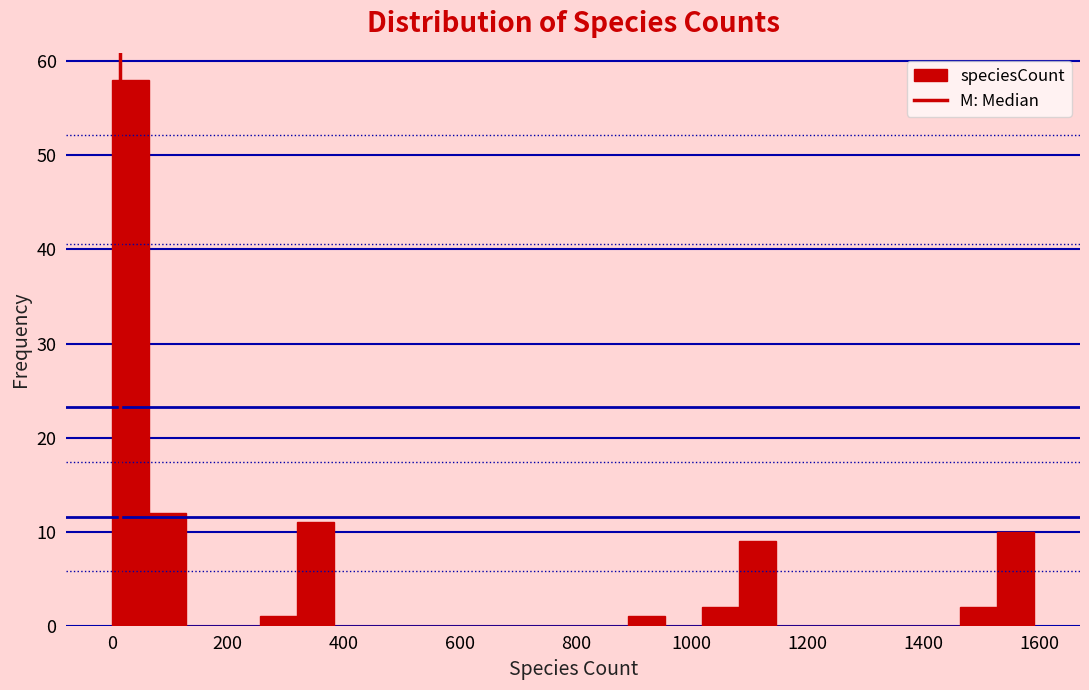

Around what value on the x-axis is the tallest bar? Give the approximate position of its centre, as read against the axis.

40